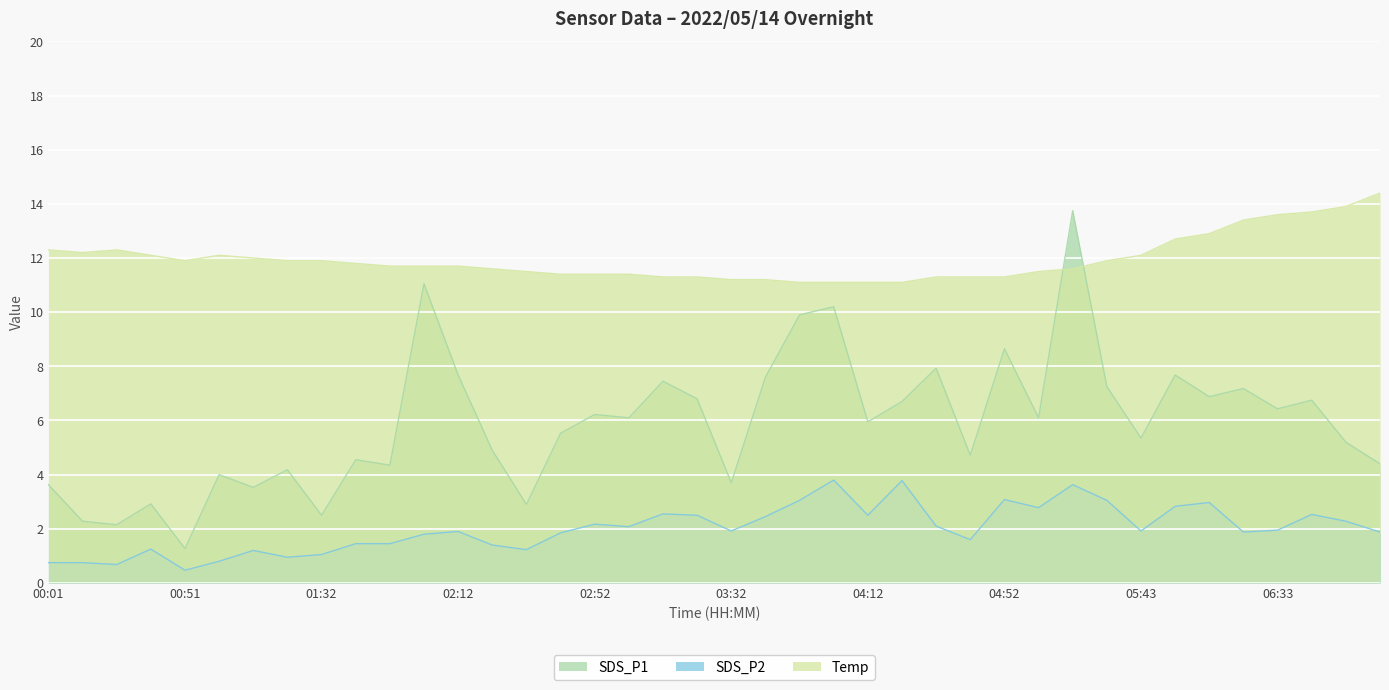

How many lines are shown in the chart?

3